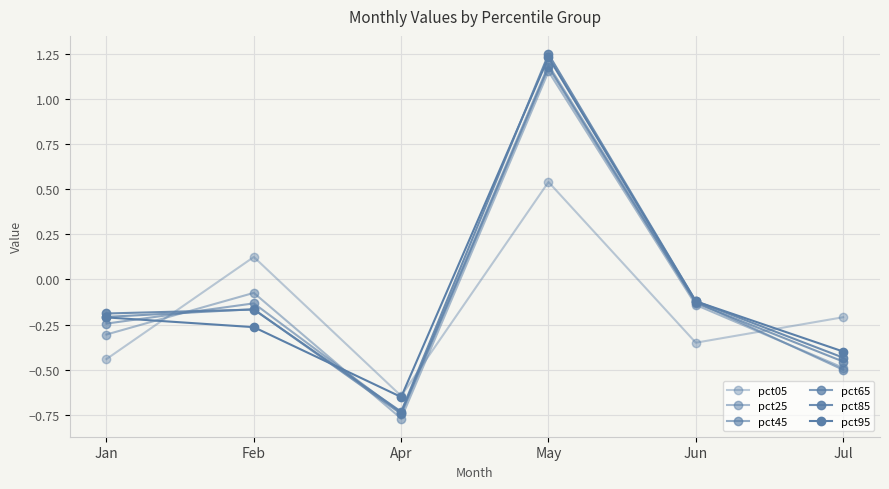

Between Feb and Jul, which is larger?

Feb